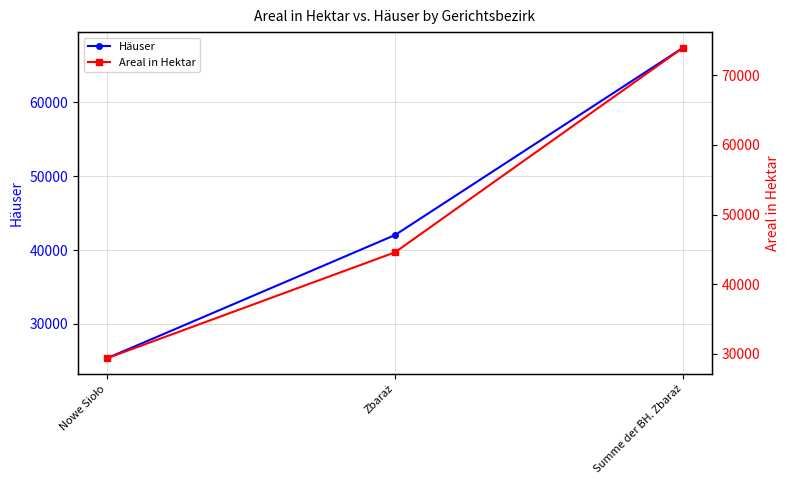

The value of Areal in Hektar at Nowe Sioło is 50956. True or false?

False